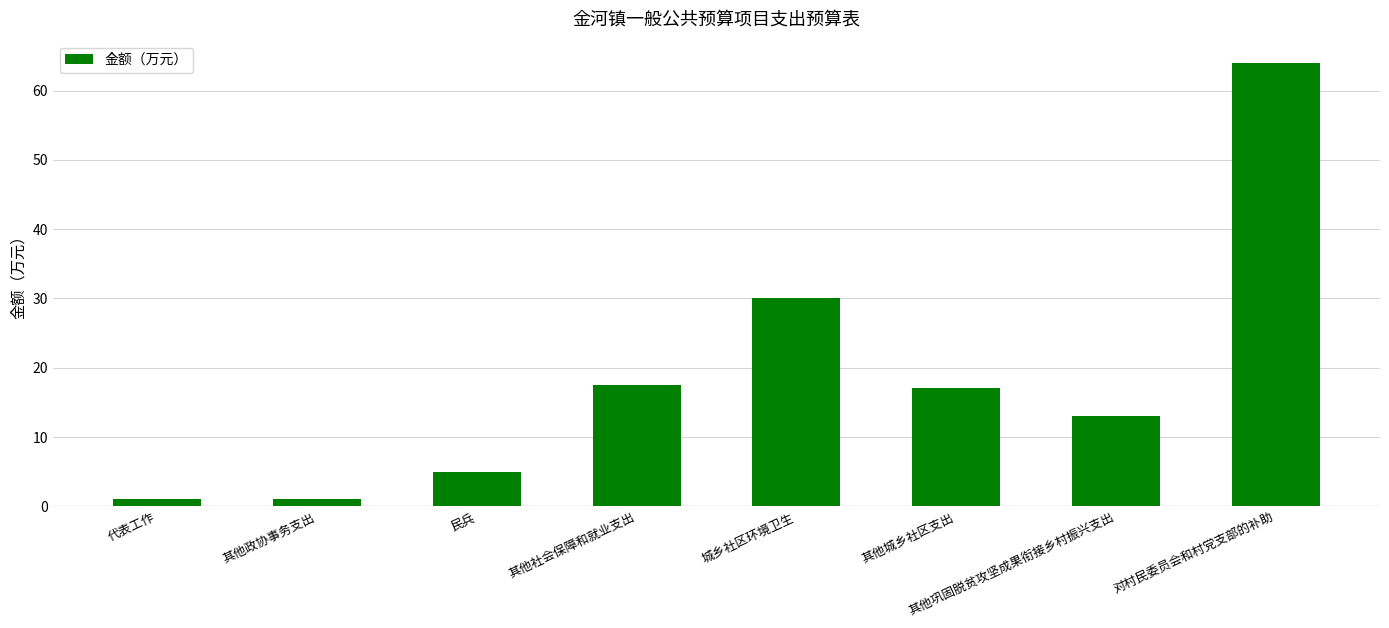

Where does the data first go above 17?

其他社会保障和就业支出